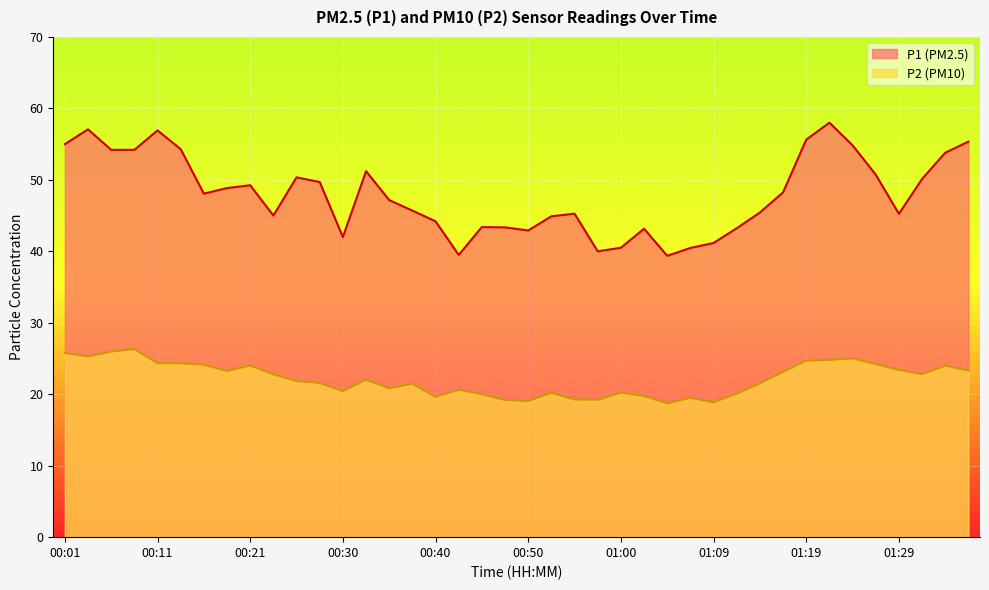

In P2, how many points are higher than both neighbors (excluding endpoints)?

10